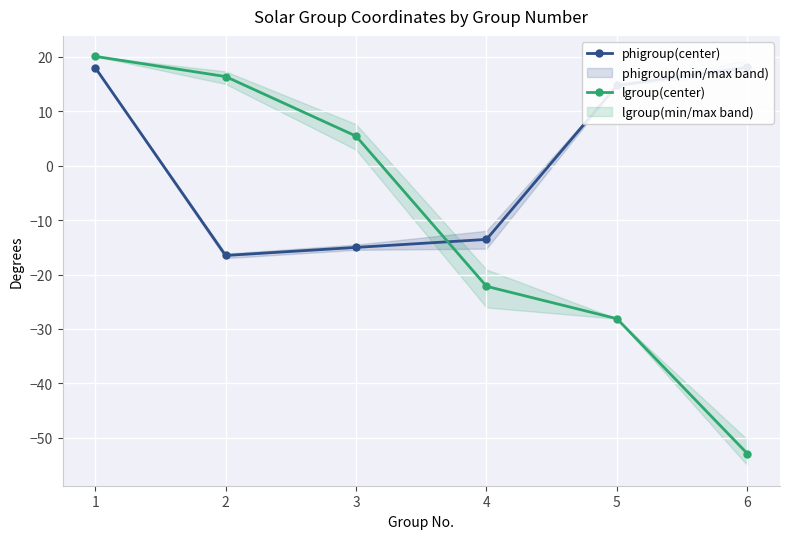

Count the number of categories in the chart.

6